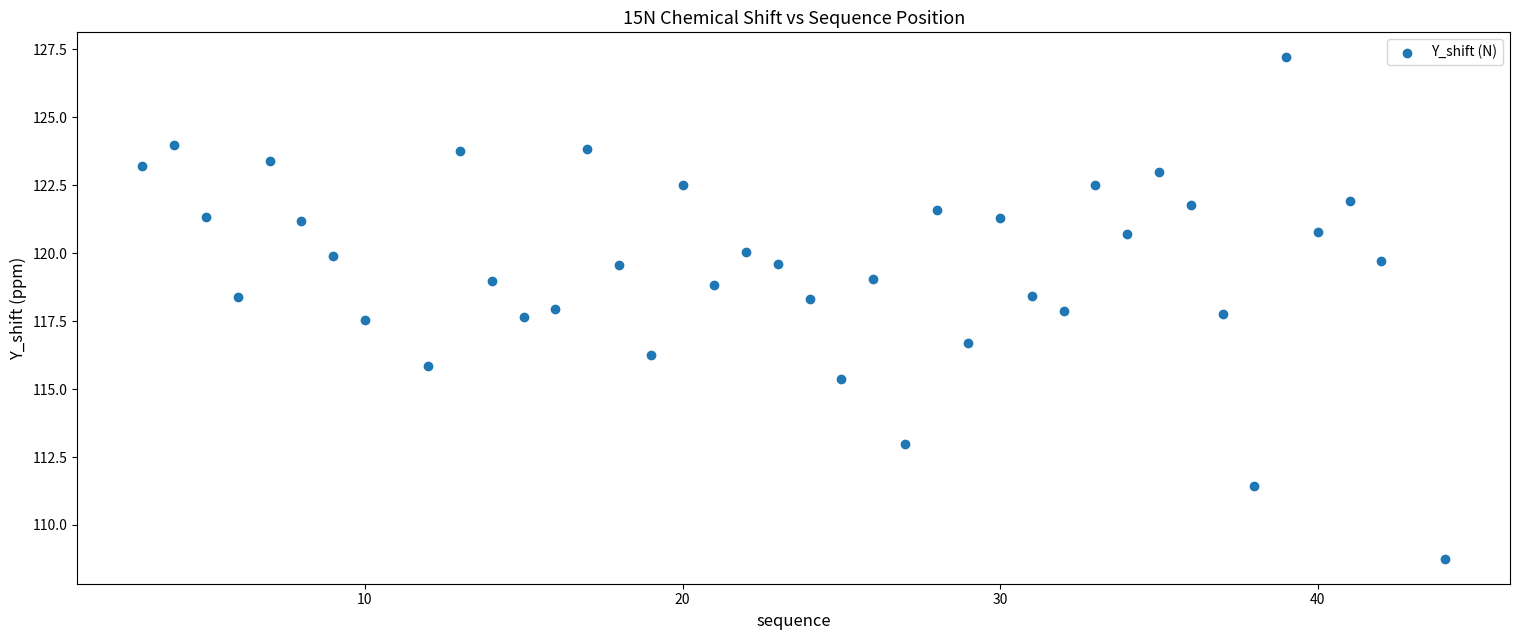

What Y value in the scatter plot is closest to 117?

116.7